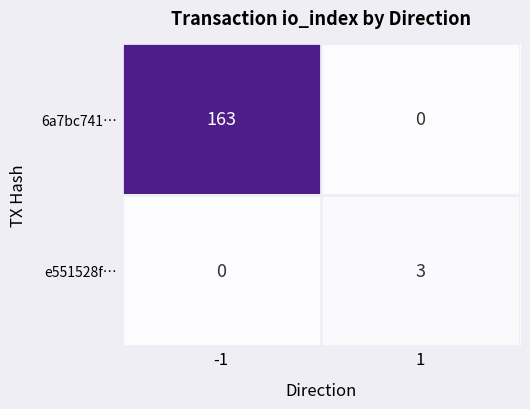

Which series has the largest range (max minus min)?

6a7bc741…